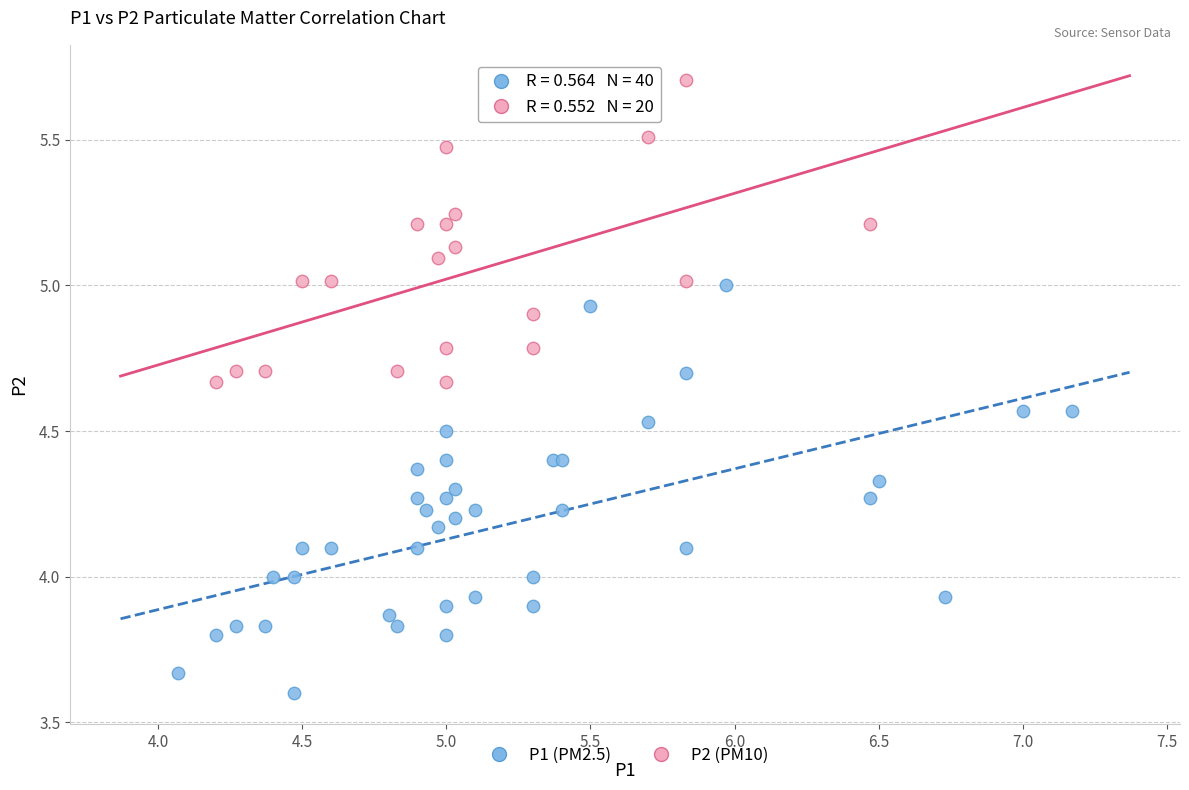

Which series reaches the maximum Y coordinate?

P2 (PM10)